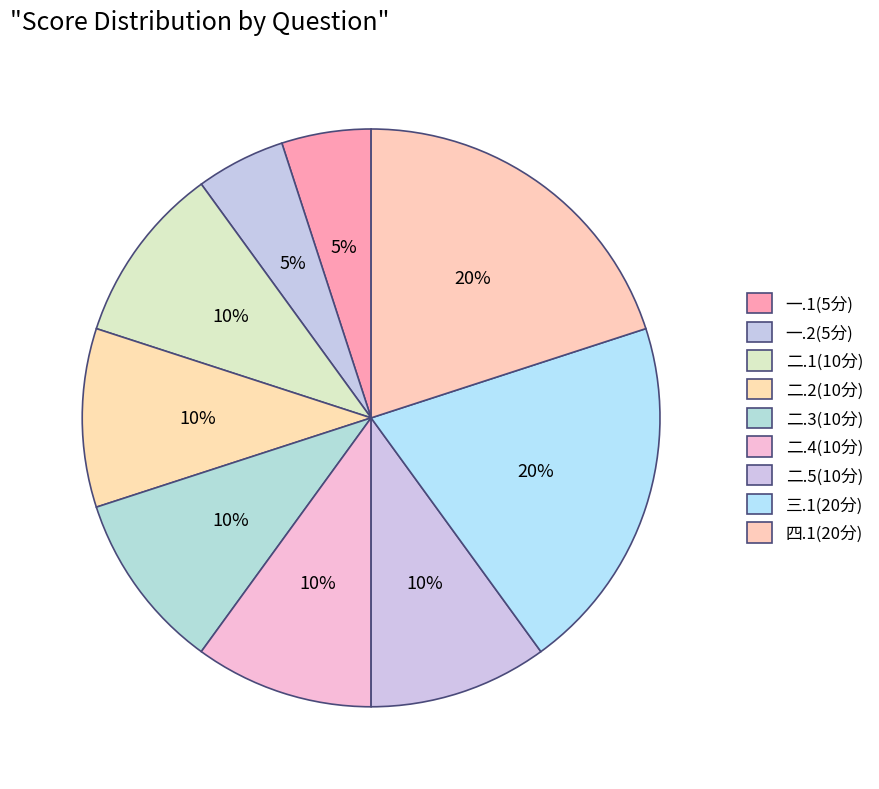

To the nearest percent, what portion does 二.4(10分) represent?

10%